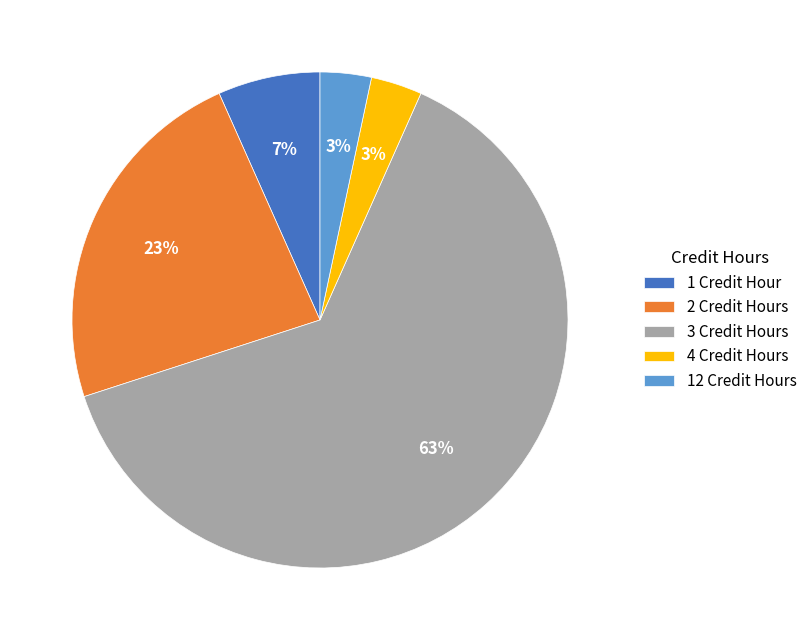

Which category has the biggest portion of the pie?

3 Credit Hours